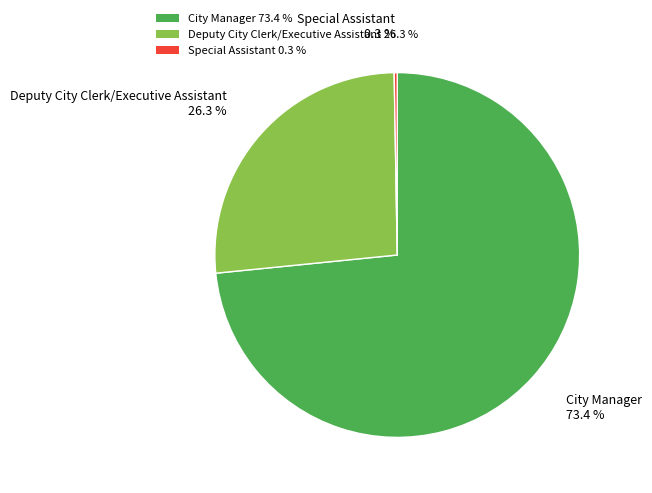

To the nearest percent, what is the average slice percentage?

33%